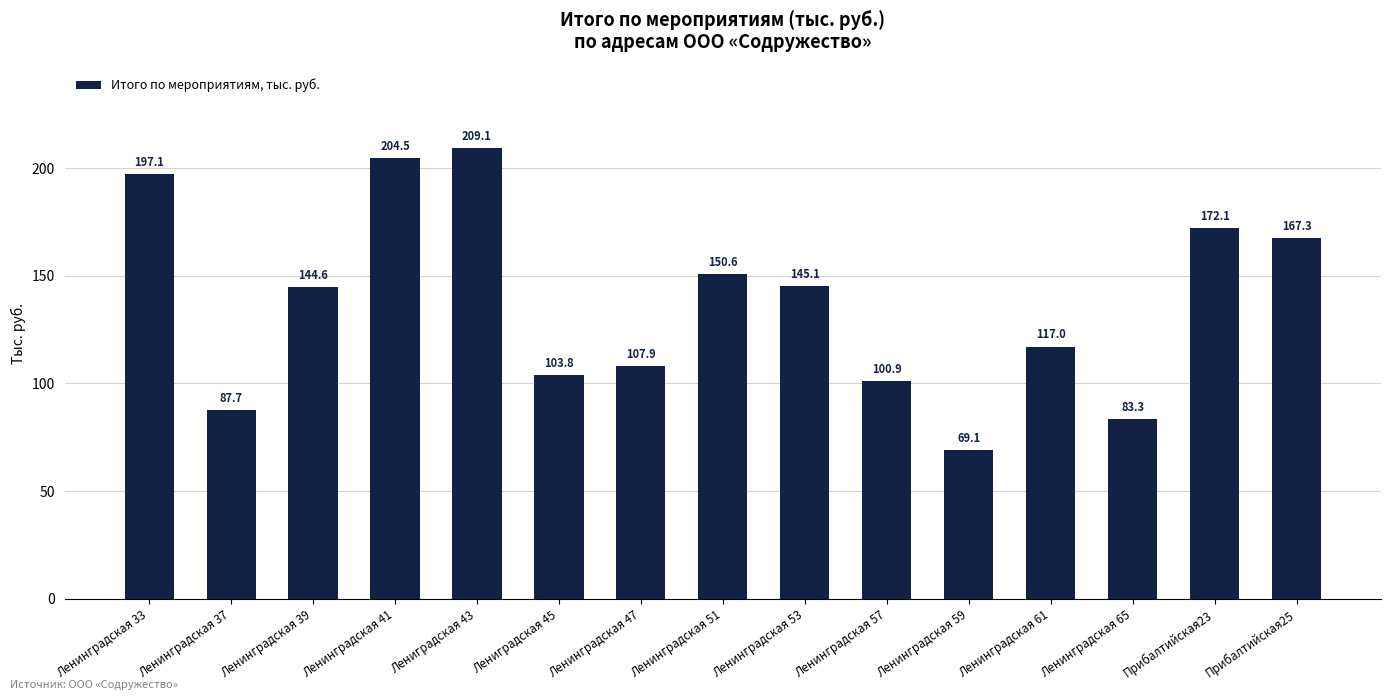

What is the minimum value shown in the chart?

69.1